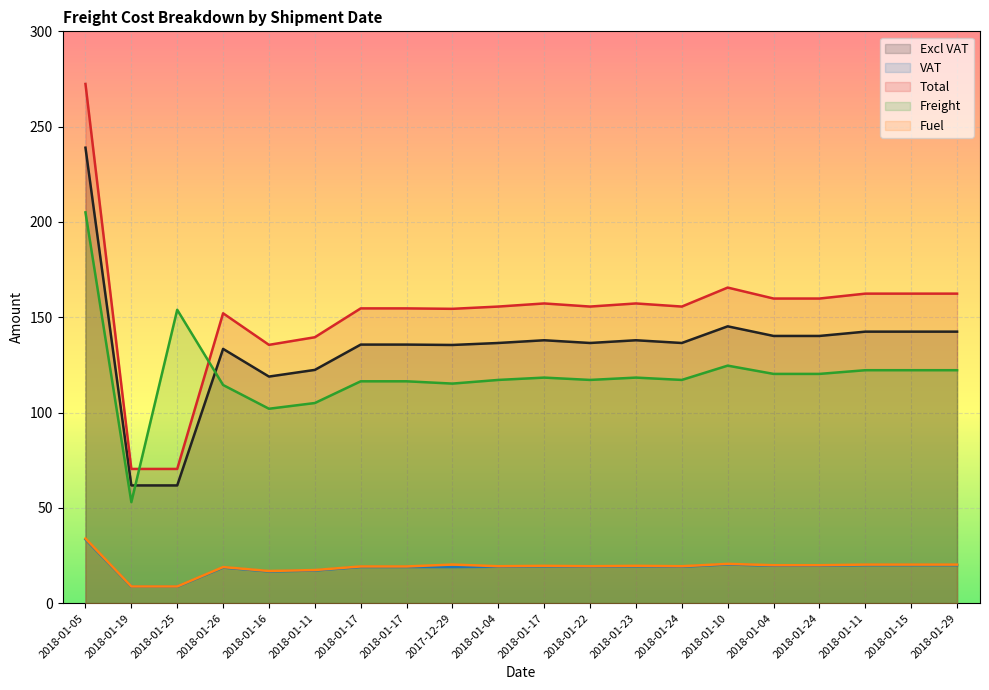

Does the chart display data point markers on the line(s)?

No